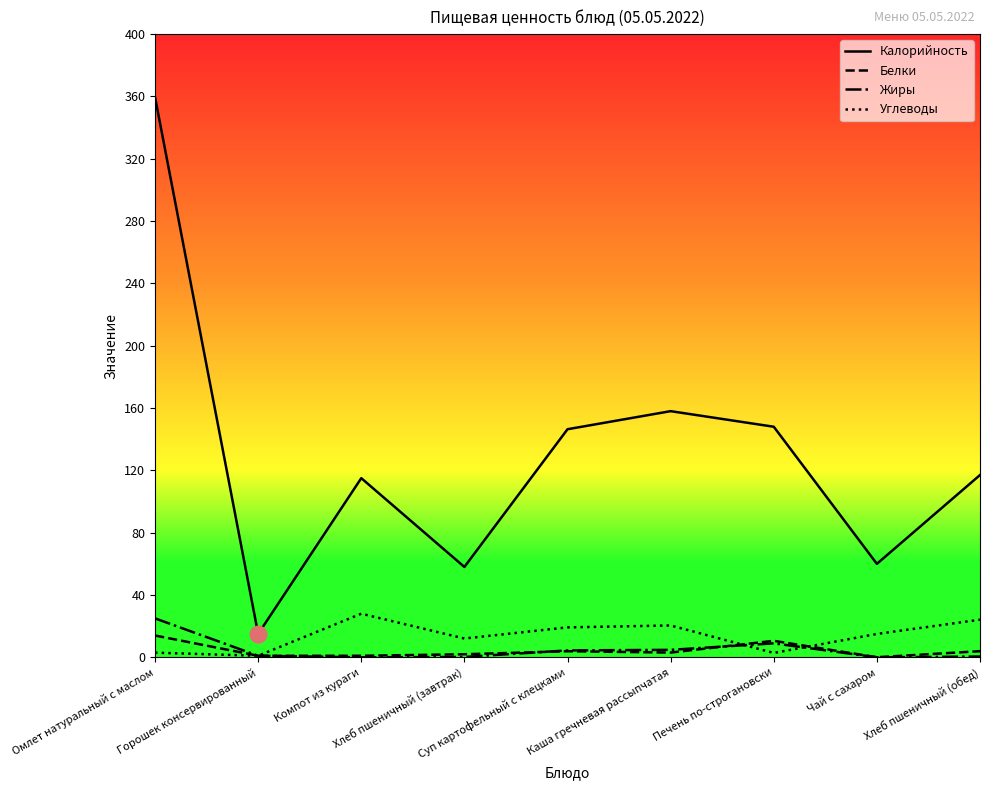

What is the sum of all Жиры values?

45.0